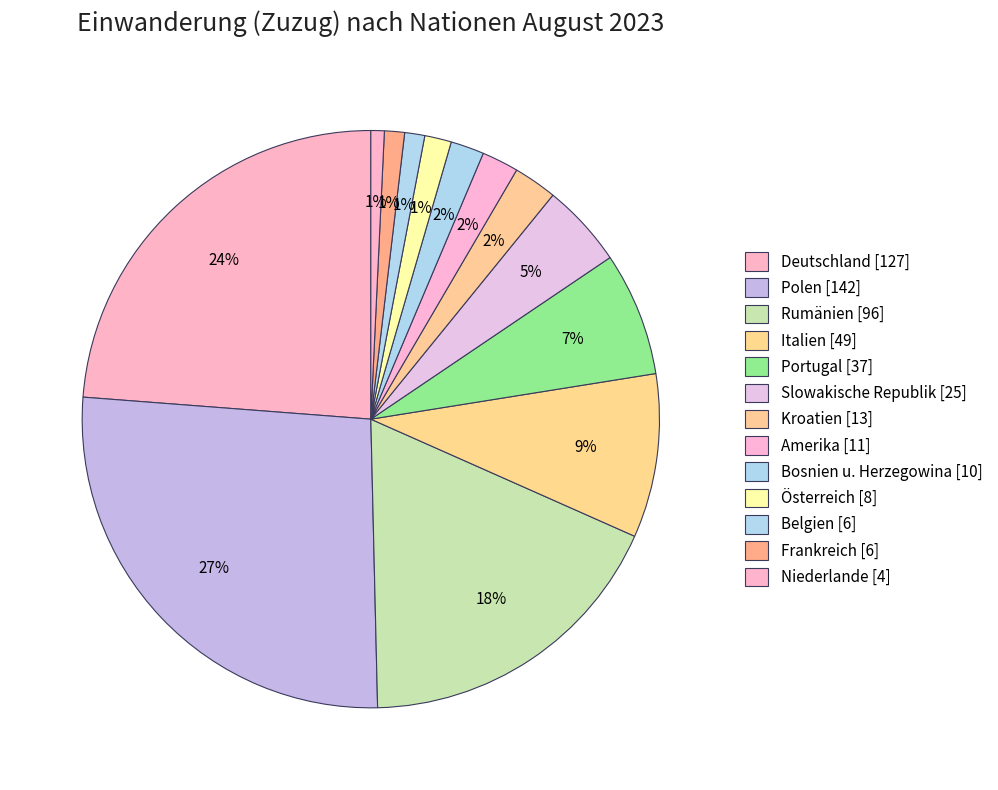

Count the number of slices in the pie.

13